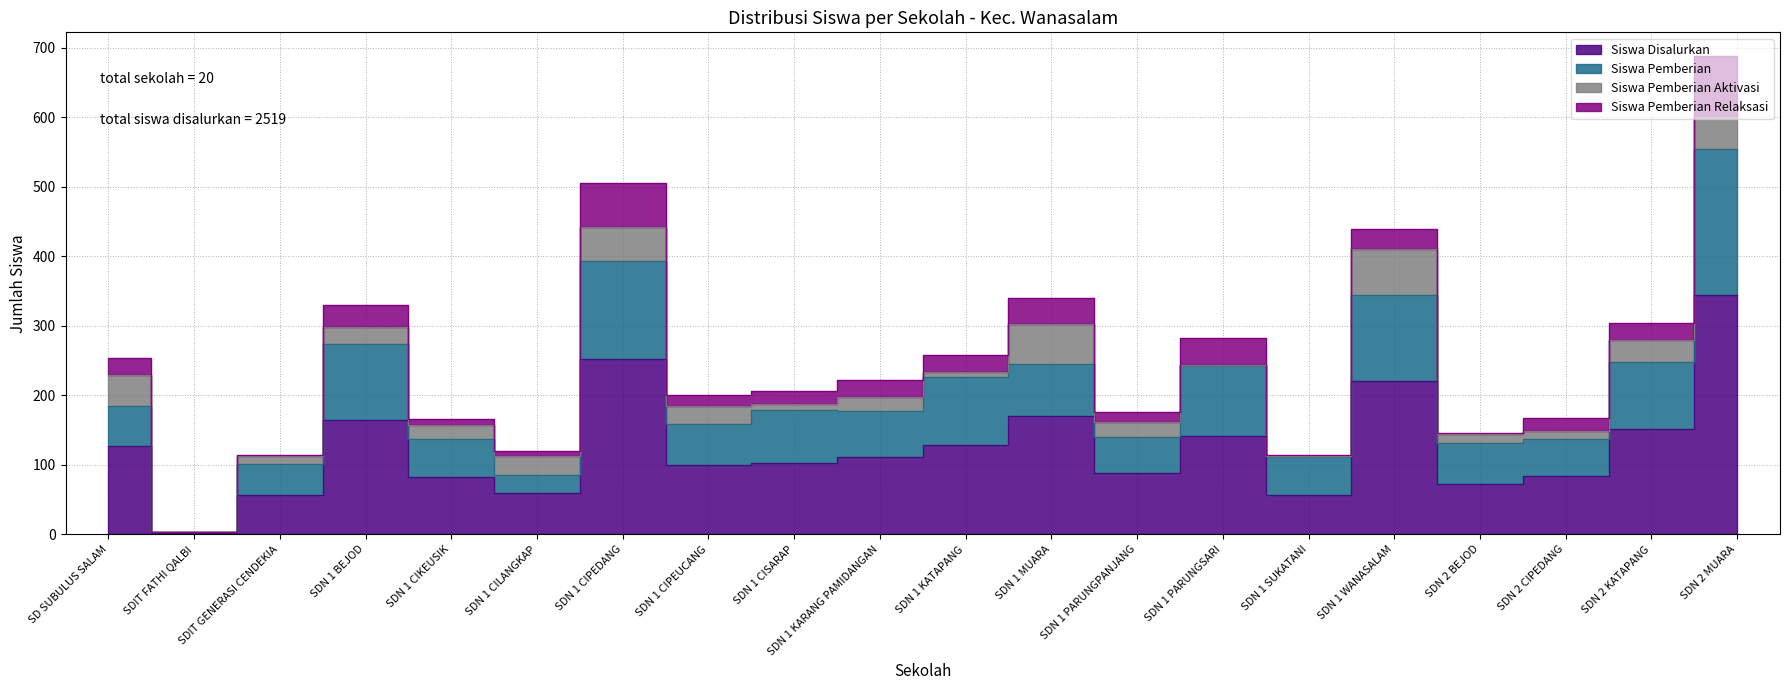

True or false: Siswa Disalurkan has a value of 127 at SD SUBULUS SALAM.

True